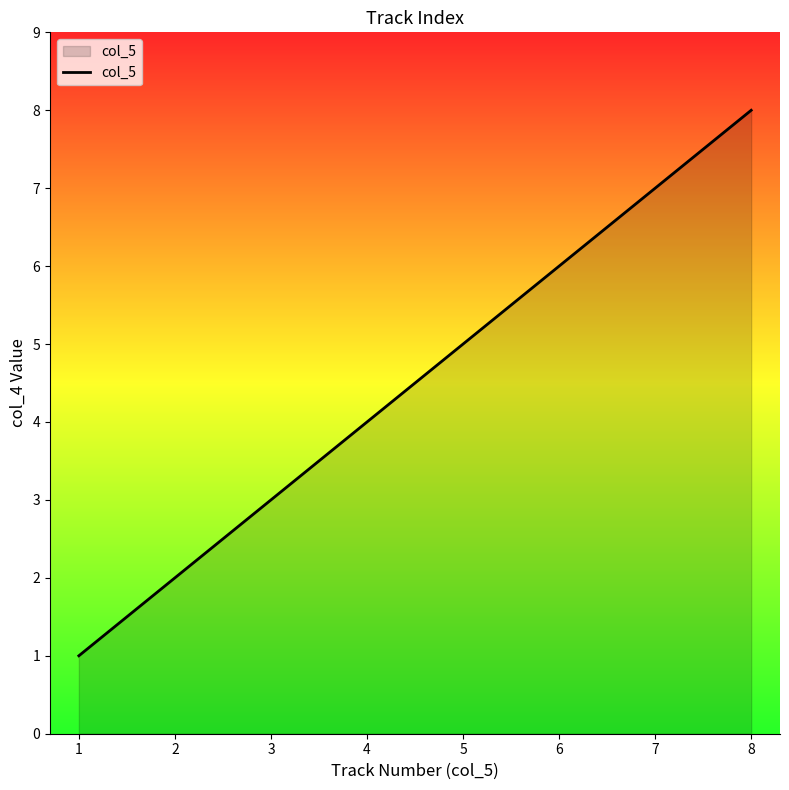

What is the change in value from 1 to 7?

+6